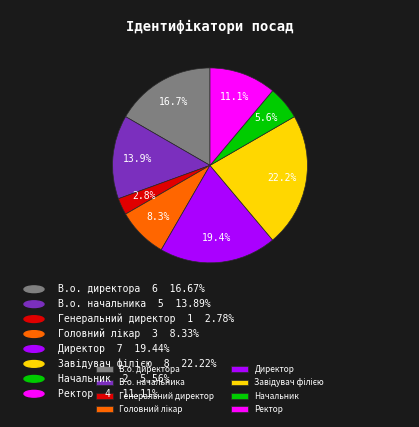

To the nearest percent, what portion does Ректор represent?

11%